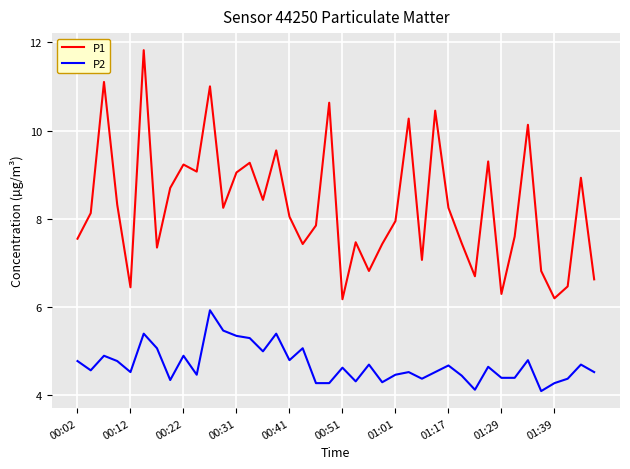

What is the difference between the maximum and second lowest values in the P1 series?

5.6